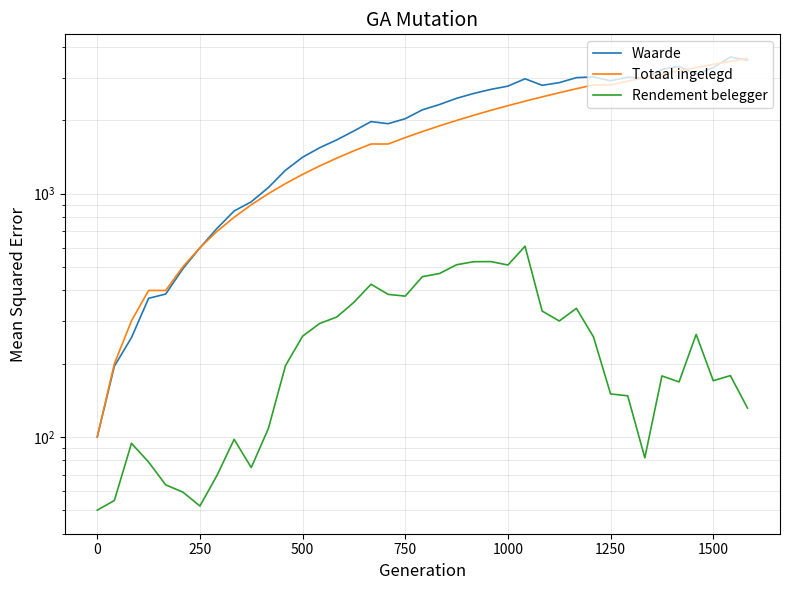

What is the sum of all Rendement belegger values?

9706.7